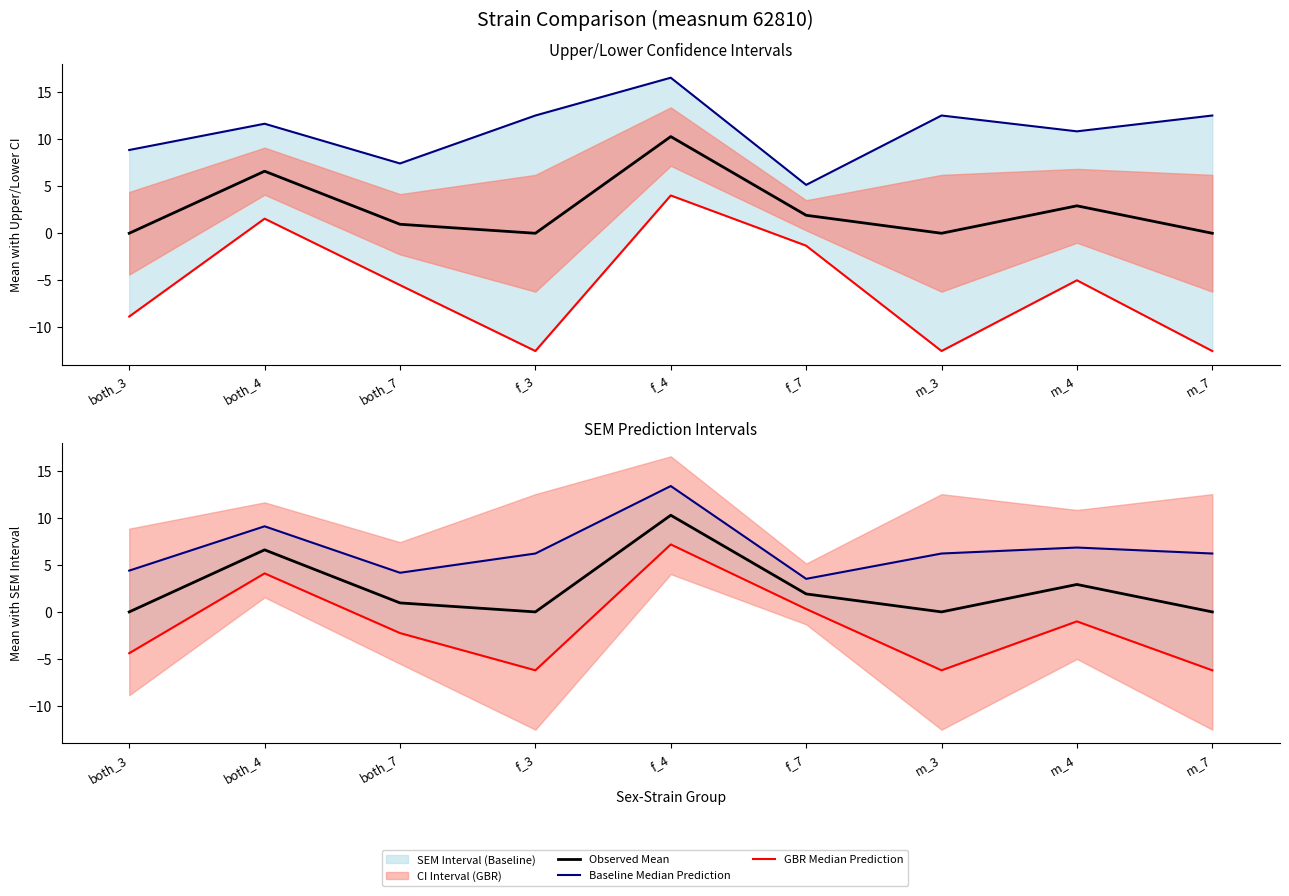

What is the difference between the maximum and minimum values in the GBR Lower series?

16.6